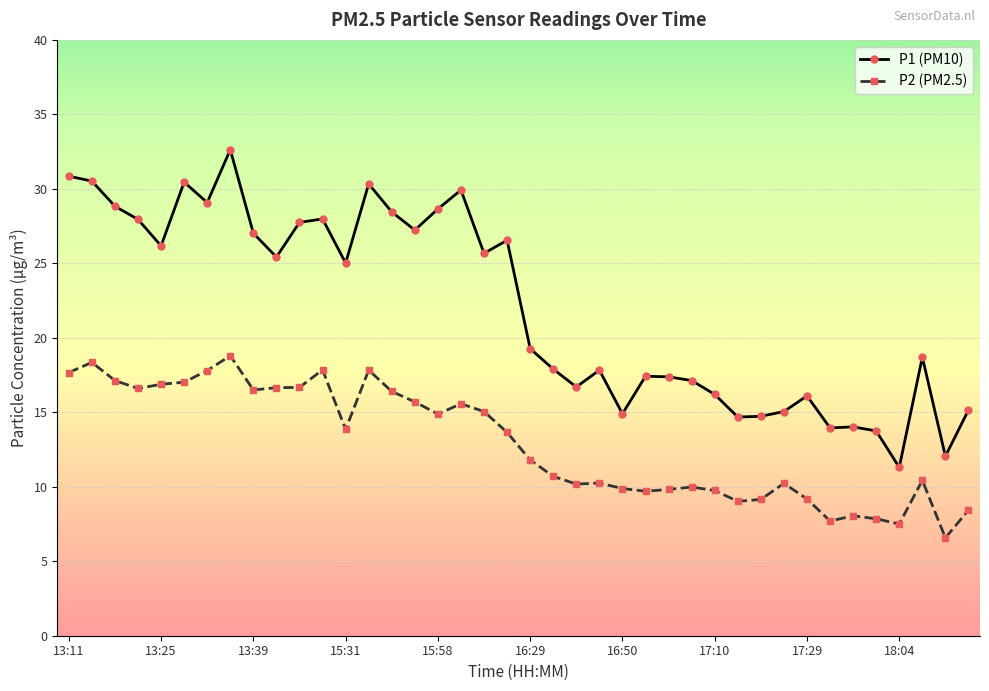

What is the minimum value shown in the chart?

6.6